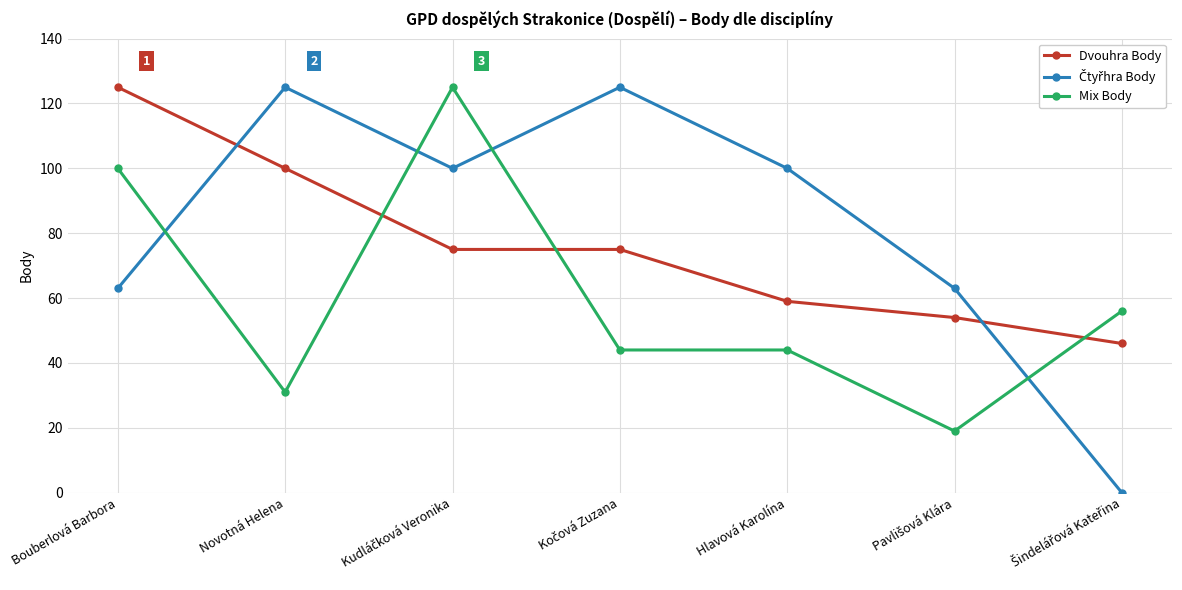

What is the difference between the second highest and second lowest values in the Mix Body series?

69